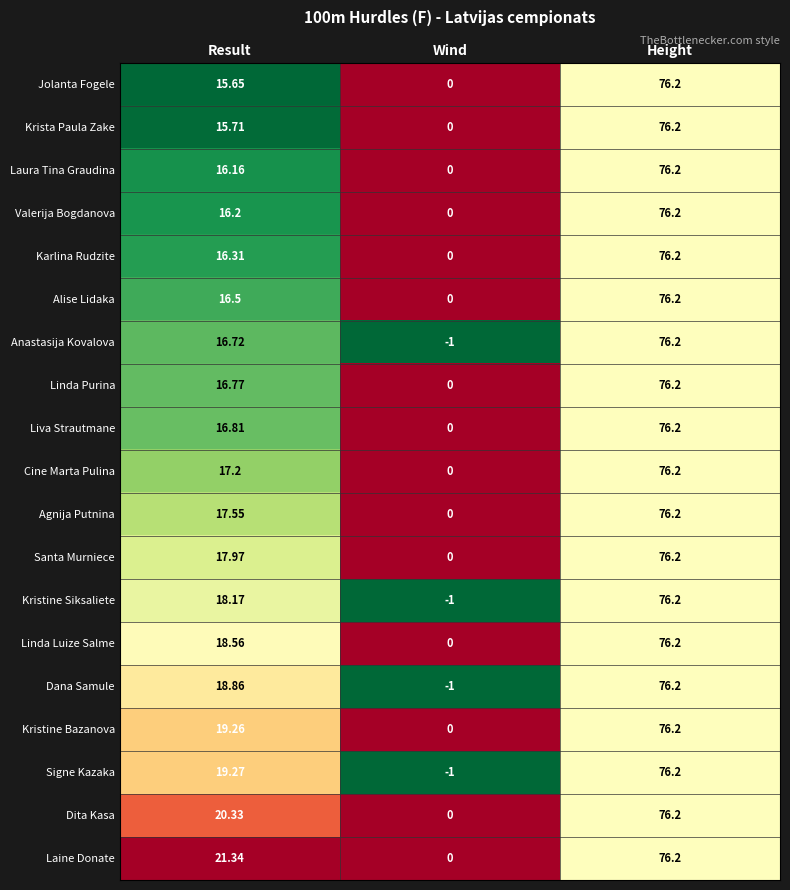

At which label is Valerija Bogdanova closest to 38?

Result